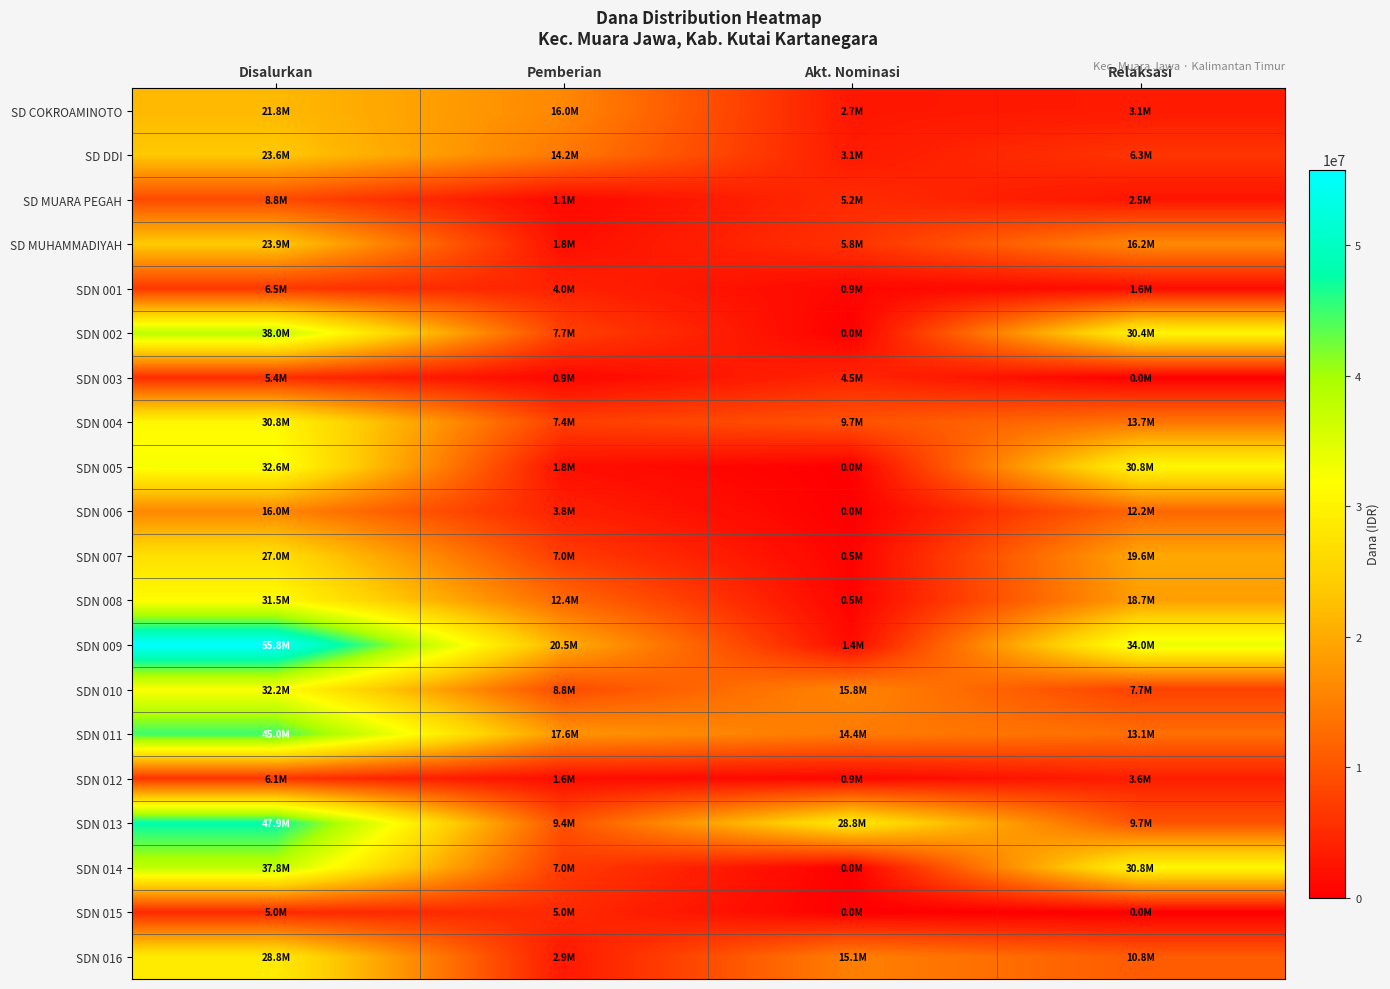

How many series are shown in this chart?

20